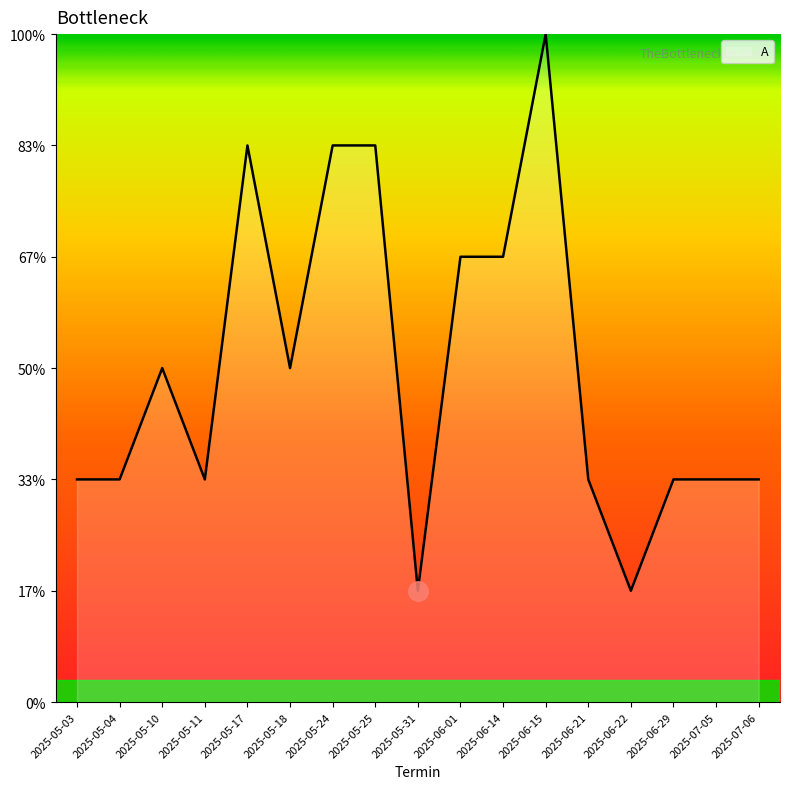

Reading left to right, transcribe all the data shown in this chart.

2	2	3	2	5	3	5	5	1	4	4	6	2	1	2	2	2